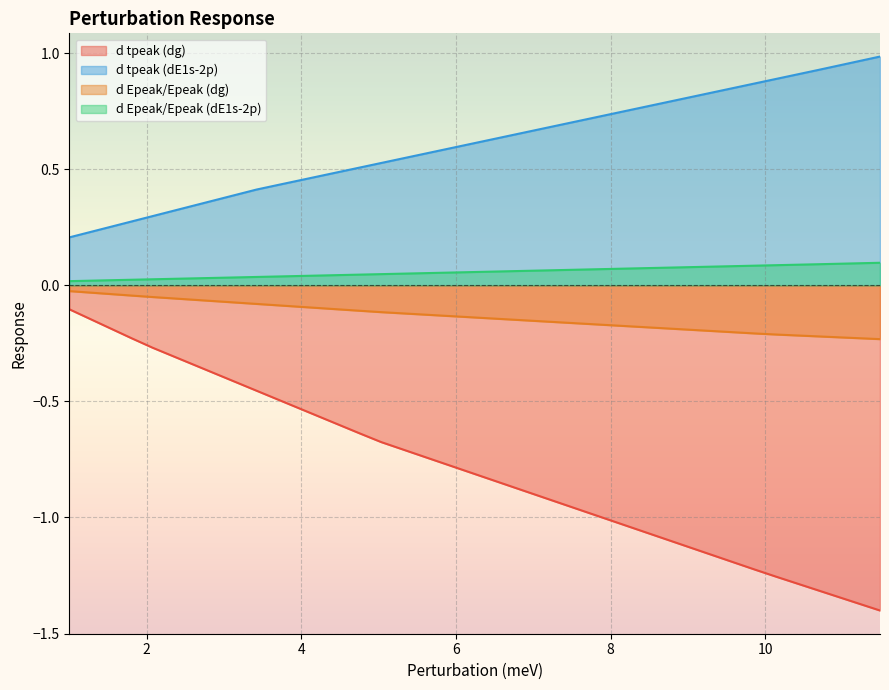

True or false: d Epeak/Epeak (dE1s-2p) and d tpeak (dE1s-2p) intersect in this chart.

False